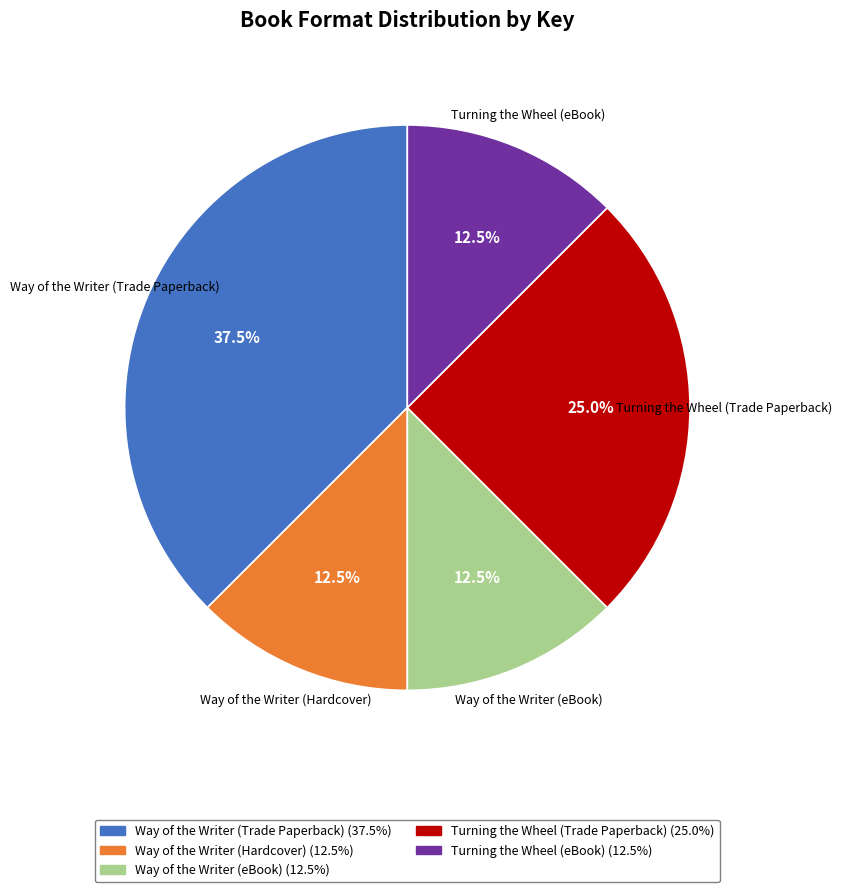

Approximately how many times larger is the value at Turning the Wheel (Trade Paperback) compared to Turning the Wheel (eBook)?

2.0